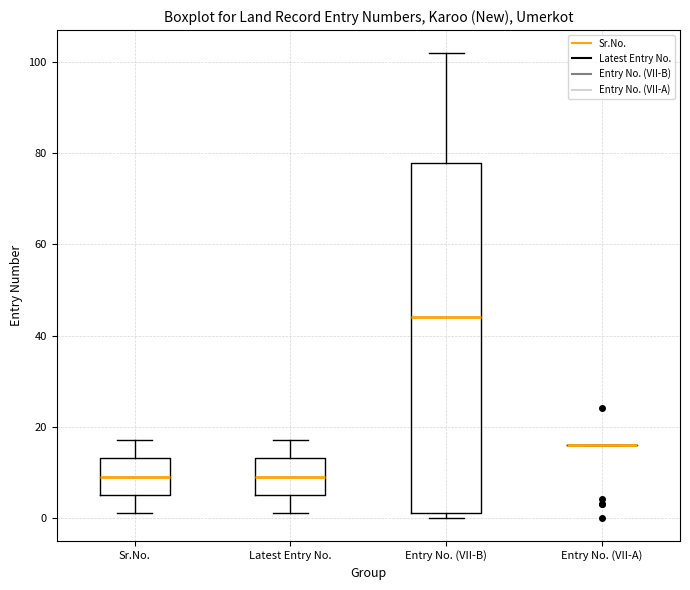

Reading left to right, transcribe this box plot: for each box, give where its median line is, the range the box spans, and where its two whiskers end, as read against the y-axis. The values are not printed on the chart, so give them approximately, as read against the axis.

Sr.No.: median 10, box 6 to 14, whiskers 2 to 18
Latest Entry No.: median 10, box 6 to 14, whiskers 2 to 18
Entry No. (VII-B): median 44, box 2 to 78, whiskers 0 to 102
Entry No. (VII-A): box collapsed to a line at 16, whiskers 16 to 16